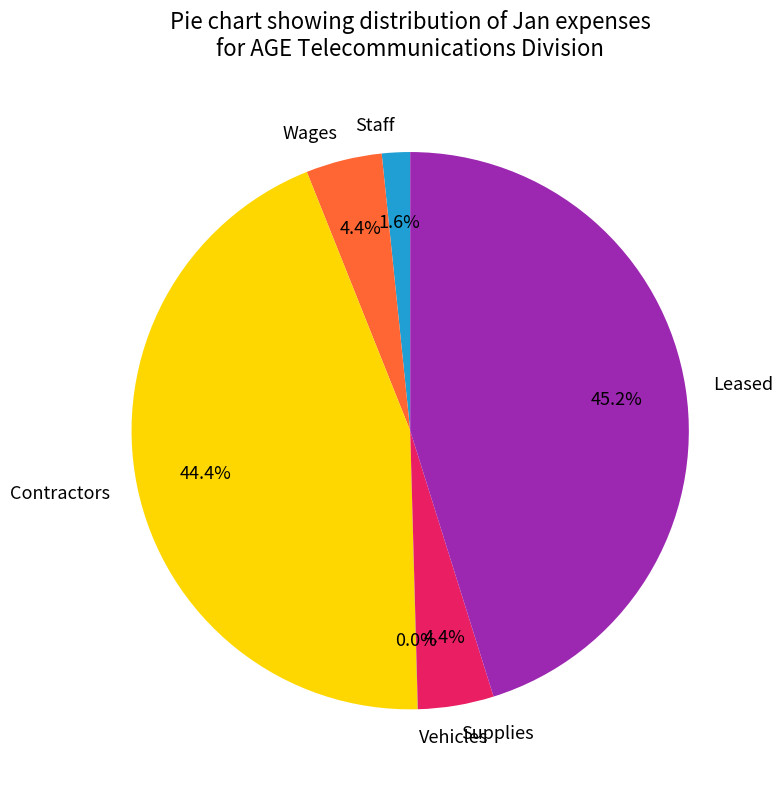

Is there any slice that represents more than half of the pie?

No